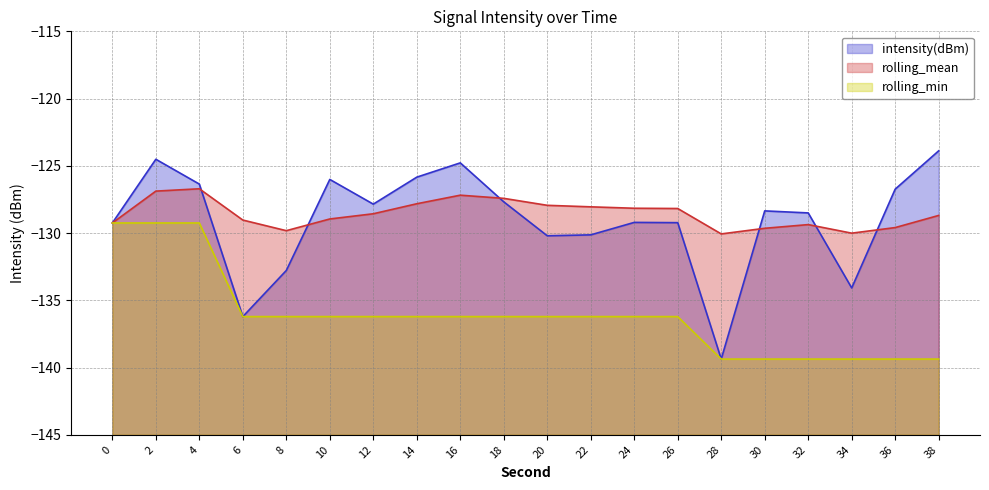

What is the value of the intensity(dBm) point at the 12th from the left?

-130.1